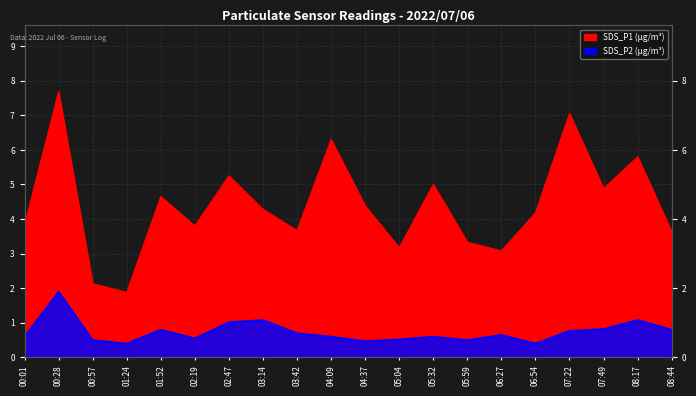

What are all the series names shown in the legend?

SDS_P1, SDS_P2